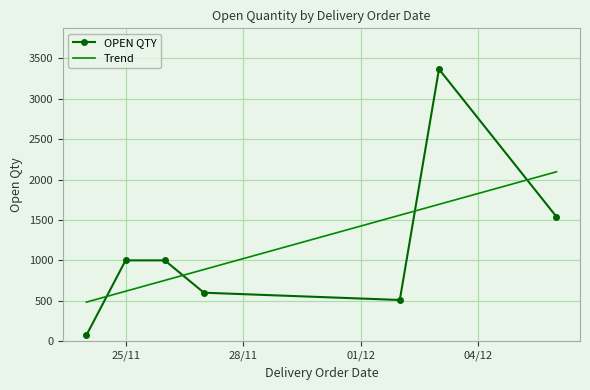

Which series has the largest range (max minus min)?

OPEN QTY